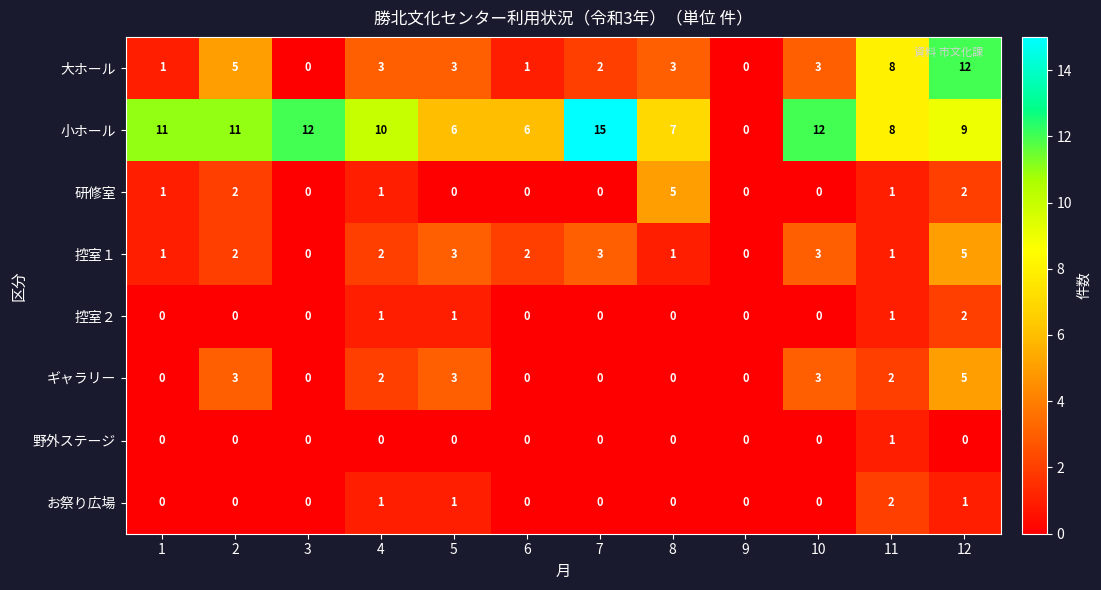

What is the difference between the second highest and second lowest values in the ギャラリー series?

3